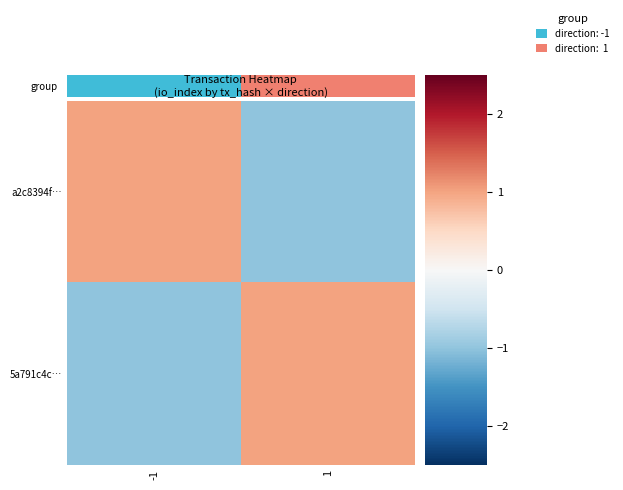

Which label corresponds to the smallest value in the chart?

1